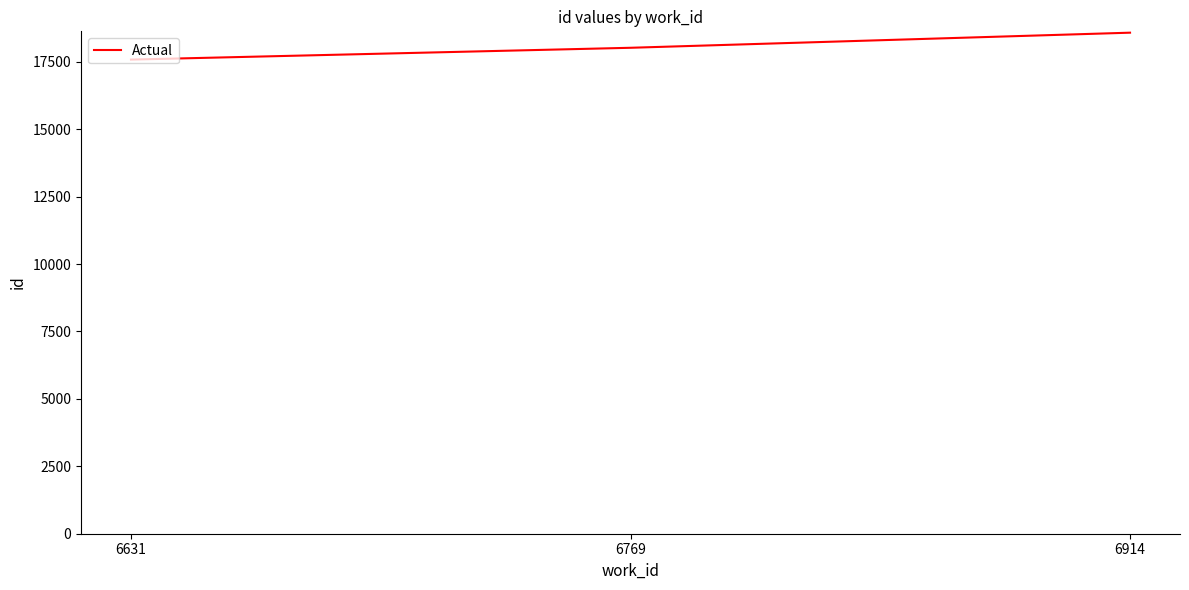

What is the difference between the maximum and second lowest values?

560